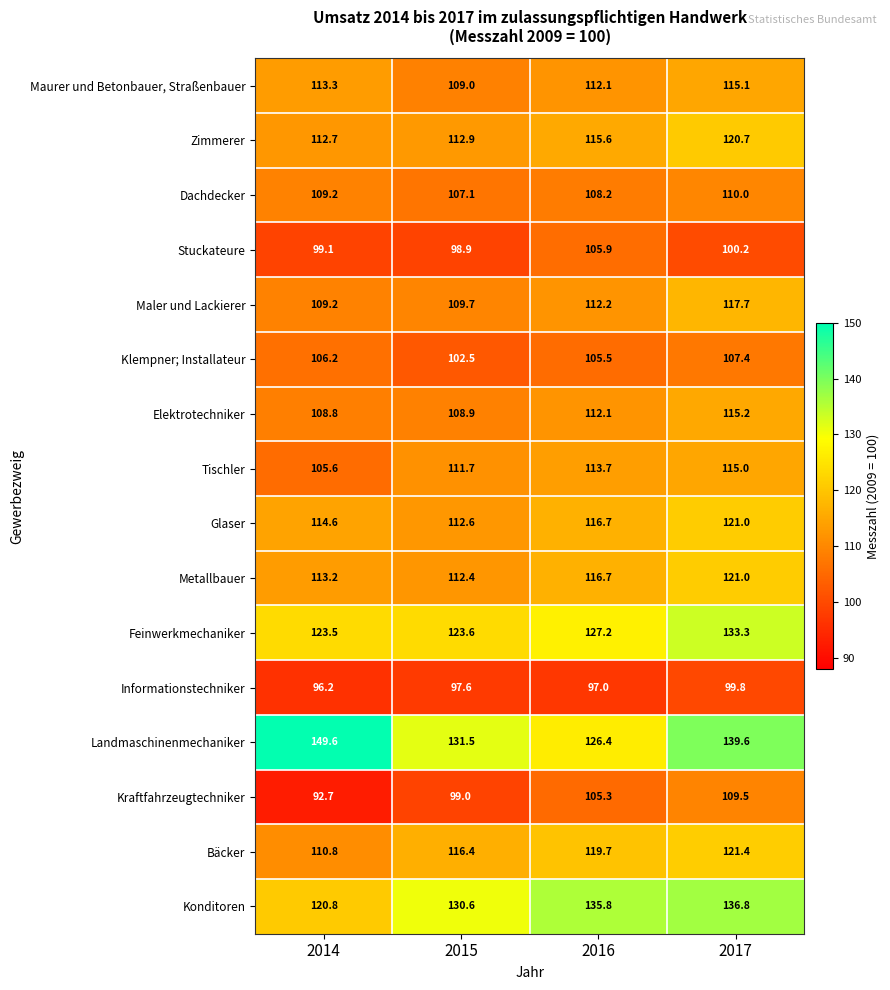

What is the difference between the Metallbauer values at 2015 and 2017?

8.6